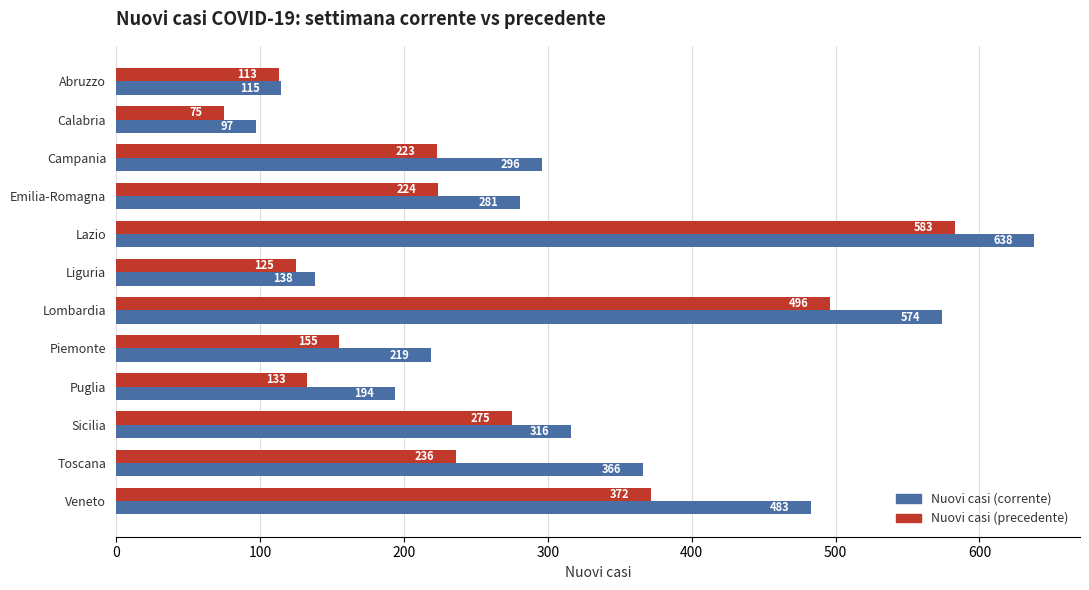

The value of Nuovi casi (corrente) at Calabria is 97. True or false?

True